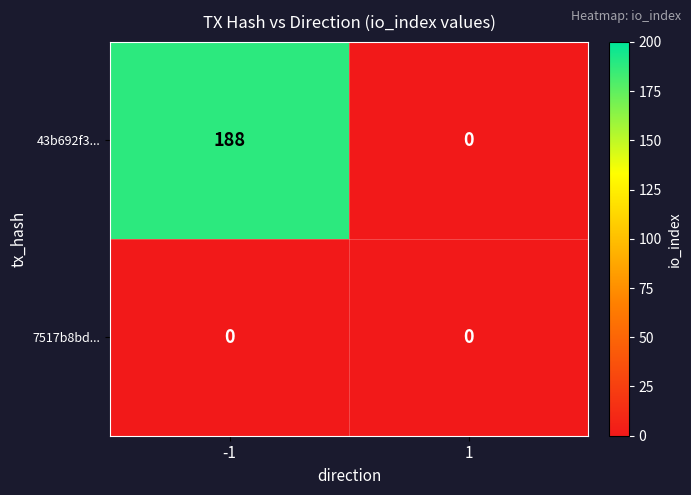

What is the average value of the 43b692f3... series?

94